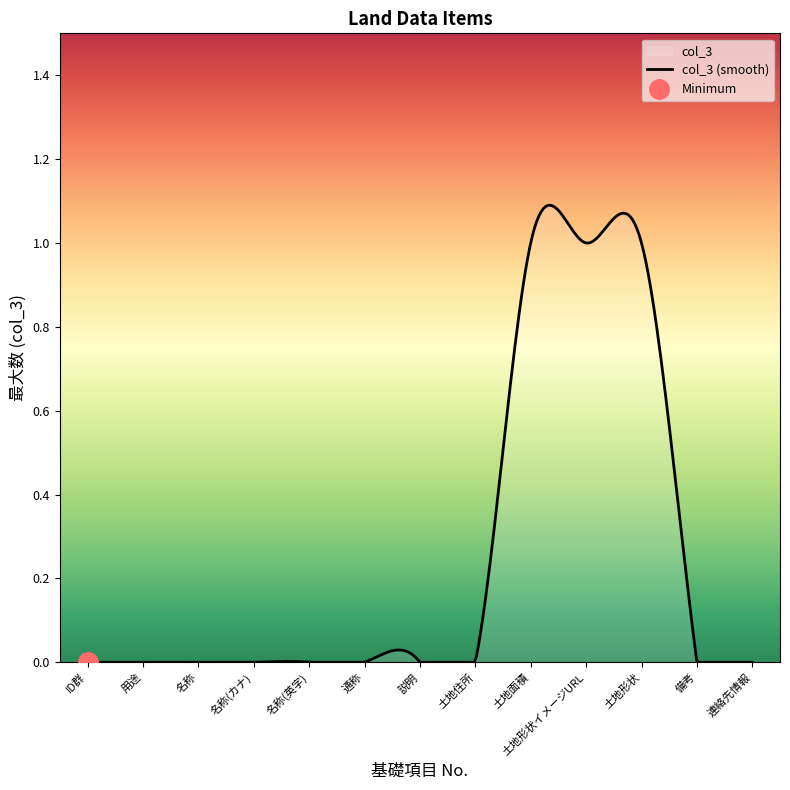

How many values are between 0 and 1?

13